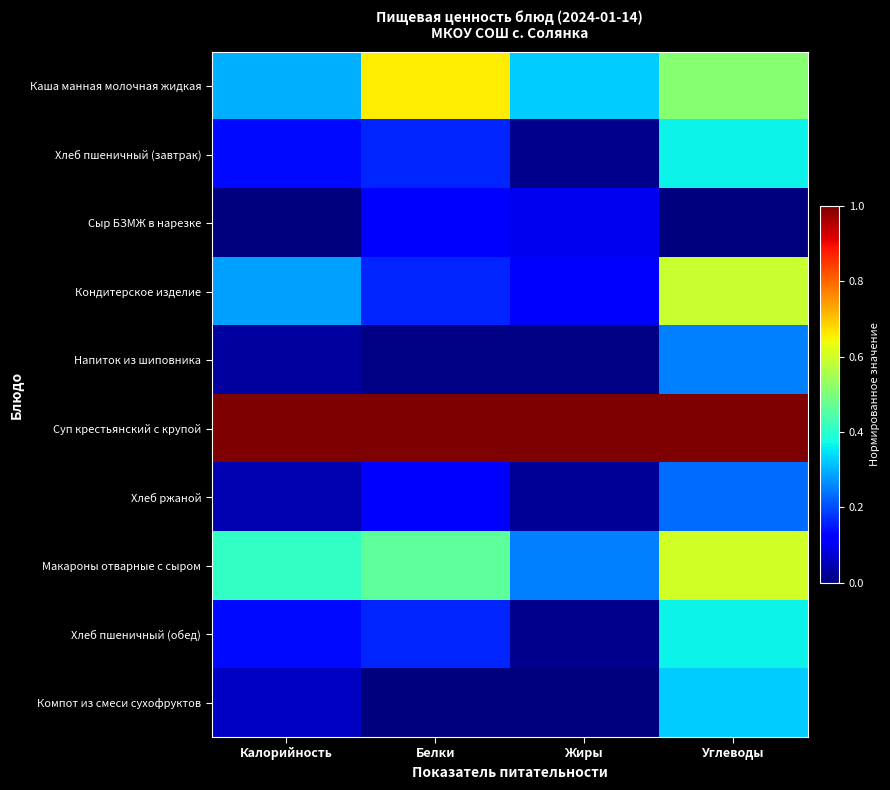

Reading left to right, what are all the values shown in this chart?

Каша манная молочная жидкая: Калорийность=0.3	Белки=0.7	Жиры=0.3	Углеводы=0.5
Хлеб пшеничный (завтрак): Калорийность=0.1	Белки=0.2	Жиры=0.0	Углеводы=0.4
Сыр БЗМЖ в нарезке: Калорийность=0.0	Белки=0.1	Жиры=0.1	Углеводы=0.0
Кондитерское изделие: Калорийность=0.3	Белки=0.2	Жиры=0.1	Углеводы=0.6
Напиток из шиповника: Калорийность=0.0	Белки=0.0	Жиры=0.0	Углеводы=0.3
Суп крестьянский с крупой: Калорийность=1.0	Белки=1.0	Жиры=1.0	Углеводы=1.0
Хлеб ржаной: Калорийность=0.0	Белки=0.1	Жиры=0.0	Углеводы=0.2
Макароны отварные с сыром: Калорийность=0.4	Белки=0.5	Жиры=0.3	Углеводы=0.6
Хлеб пшеничный (обед): Калорийность=0.1	Белки=0.2	Жиры=0.0	Углеводы=0.4
Компот из смеси сухофруктов: Калорийность=0.1	Белки=0.0	Жиры=0.0	Углеводы=0.3